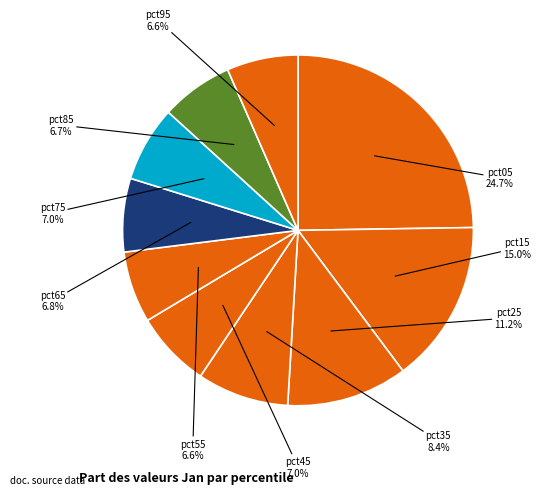

How many segments does this pie chart have?

10